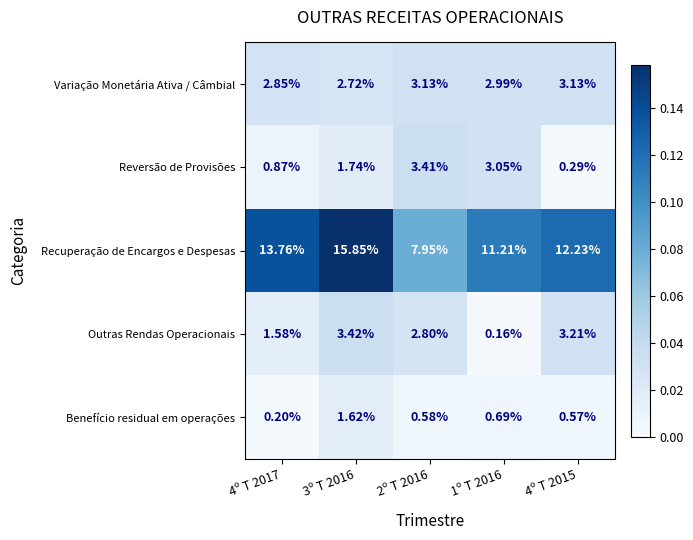

Which series has the widest spread of values?

Recuperação de Encargos e Despesas